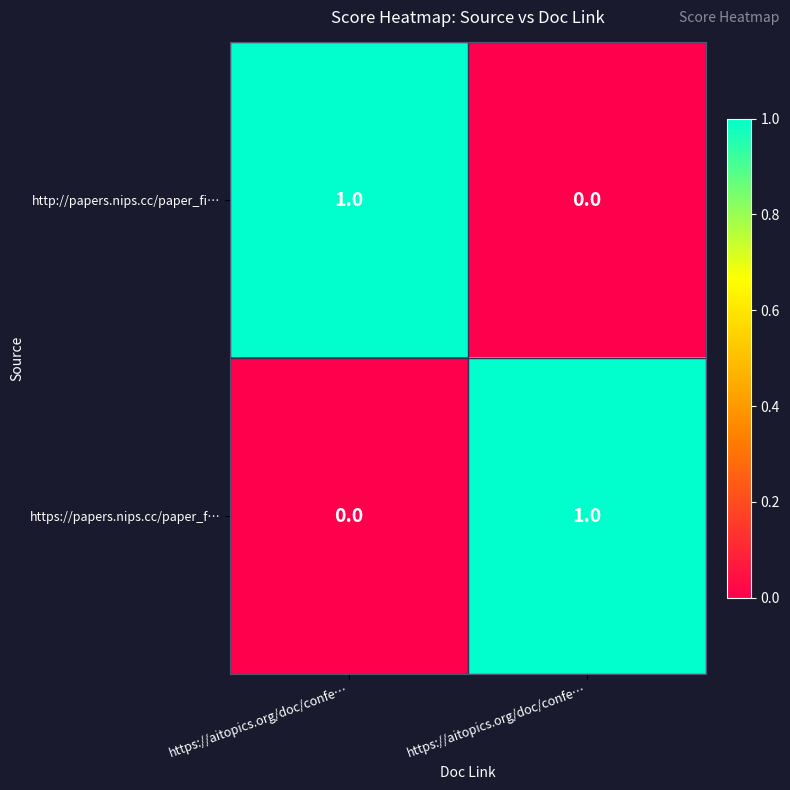

Reading left to right, transcribe all the data shown in this chart.

http://papers.nips.cc/paper_fi…: https://aitopics.org/doc/confe…=1	https://aitopics.org/doc/confe…=0
https://papers.nips.cc/paper_f…: https://aitopics.org/doc/confe…=0	https://aitopics.org/doc/confe…=1